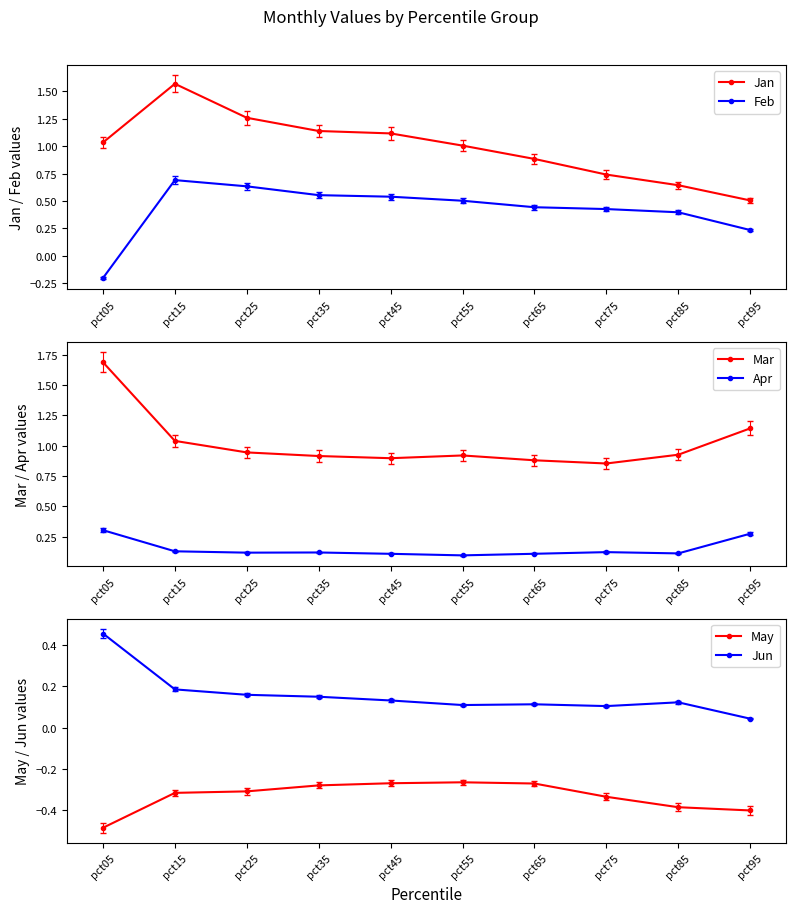

What are all the series names shown in the legend?

Jan, Feb, Mar, Apr, May, Jun